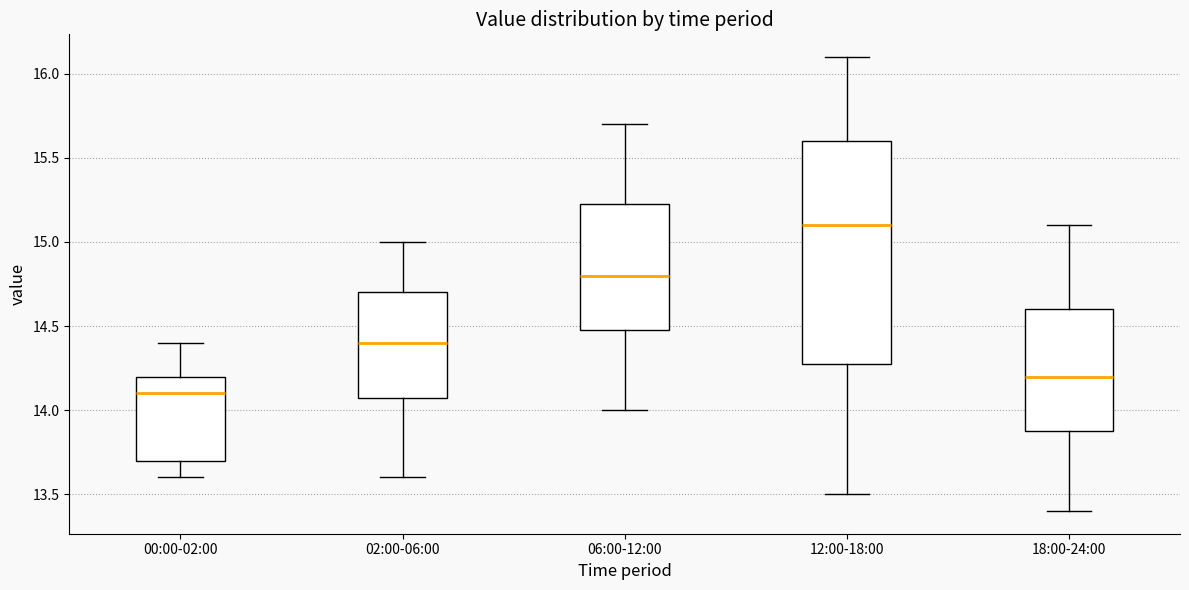

Which box's median line is the highest?

12:00-18:00